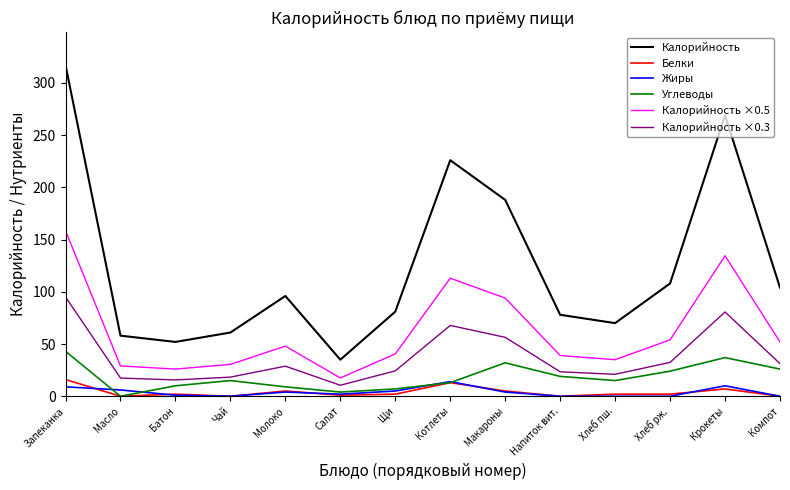

What is the spread (max minus min) of values at Компот?

104.0